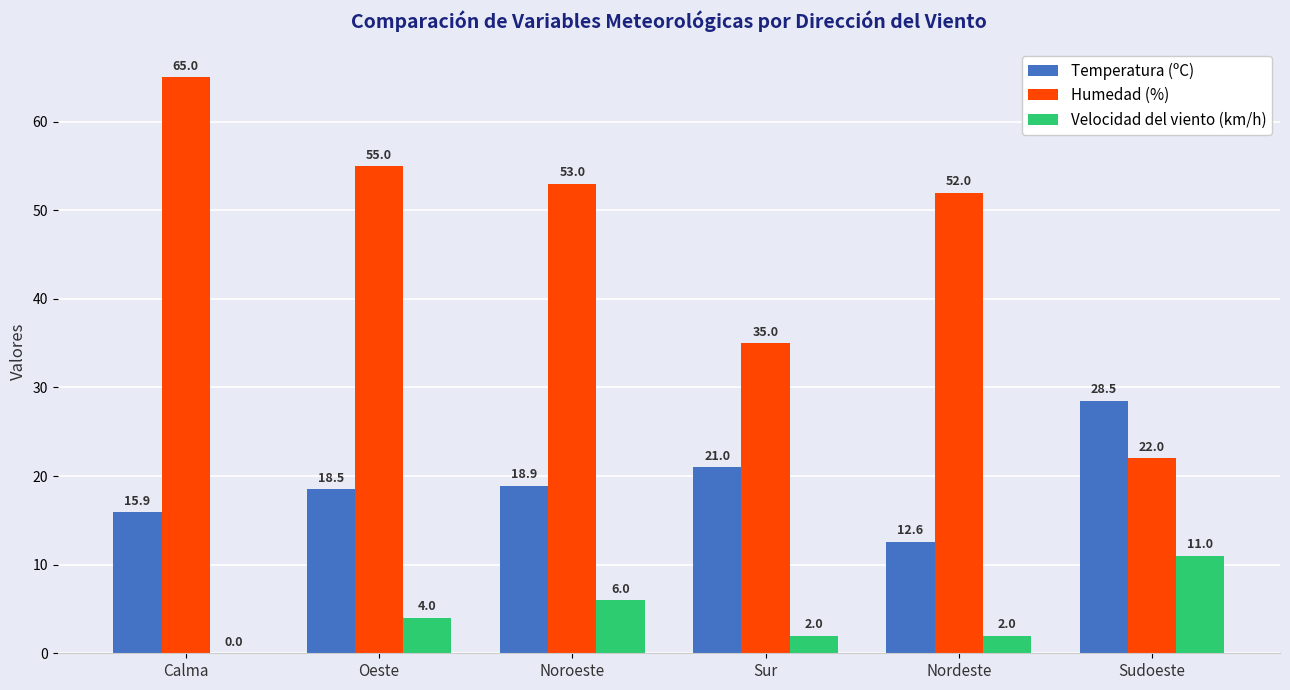

Which series has the largest total across all categories?

Humedad (%)